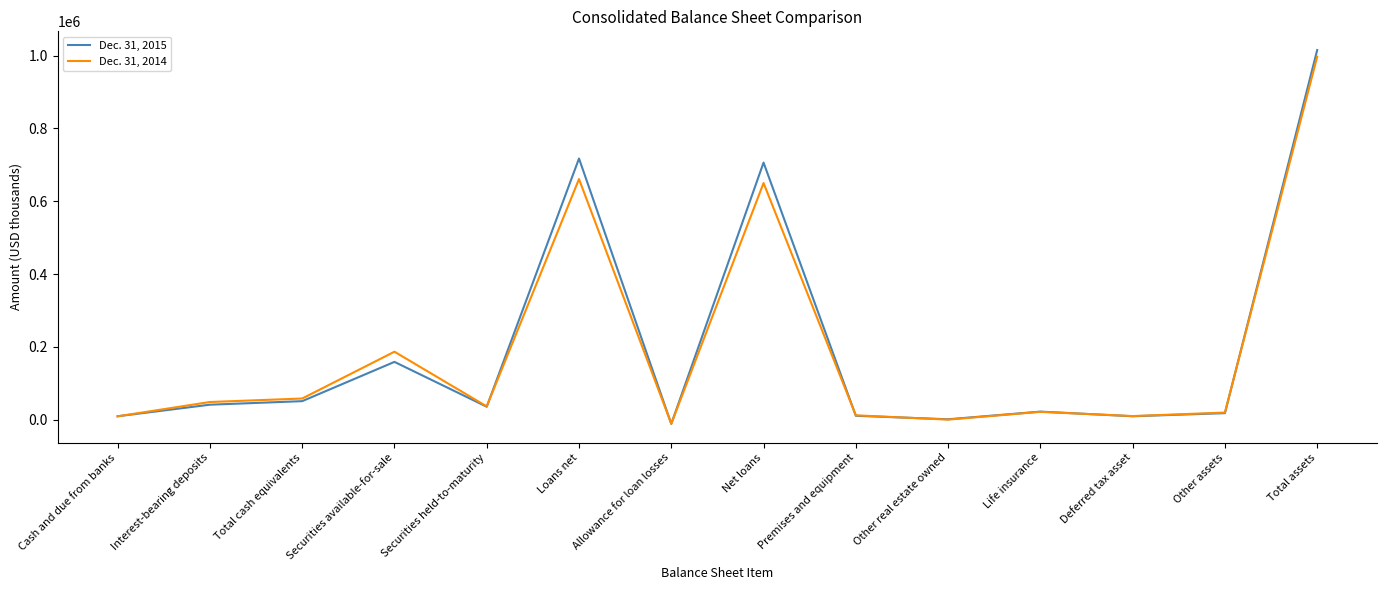

What is the smallest value displayed?

-11180